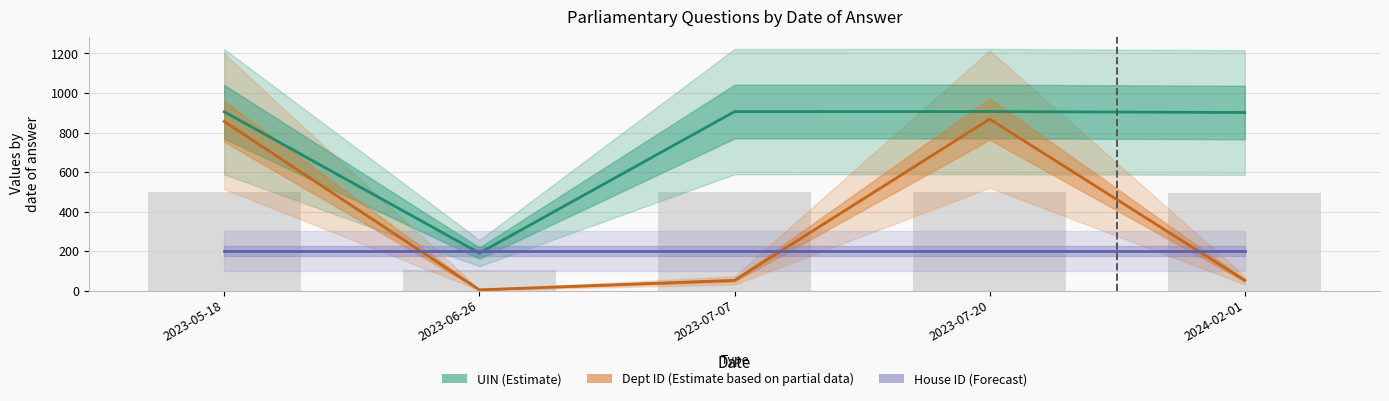

What is the maximum value for UIN (Estimate)?

906.1